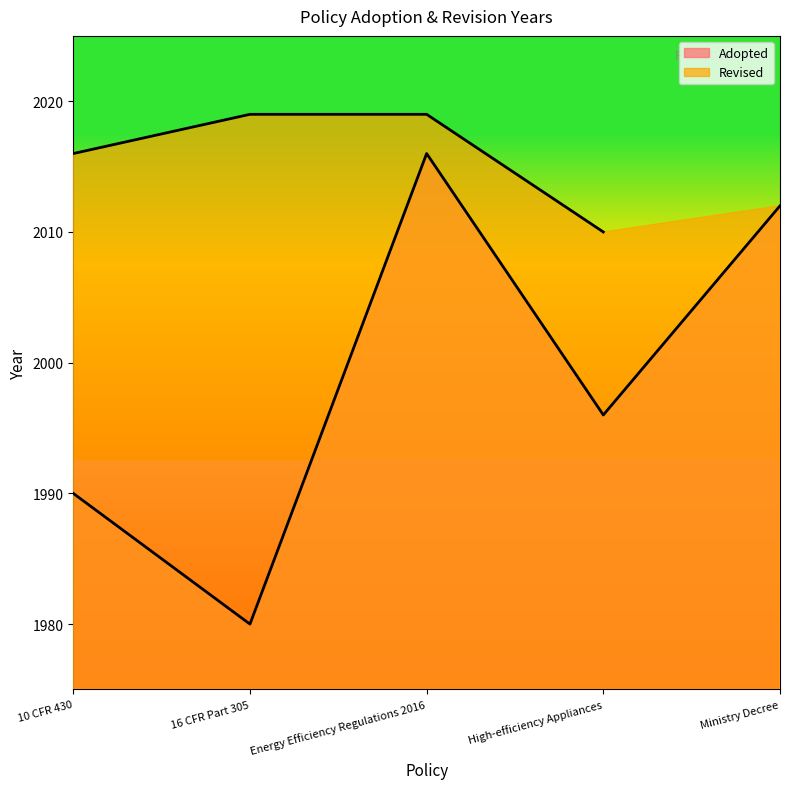

List the labels in order of value, smallest first.

16 CFR Part 305, 10 CFR 430, High-efficiency Appliances, Ministry Decree, Energy Efficiency Regulations 2016